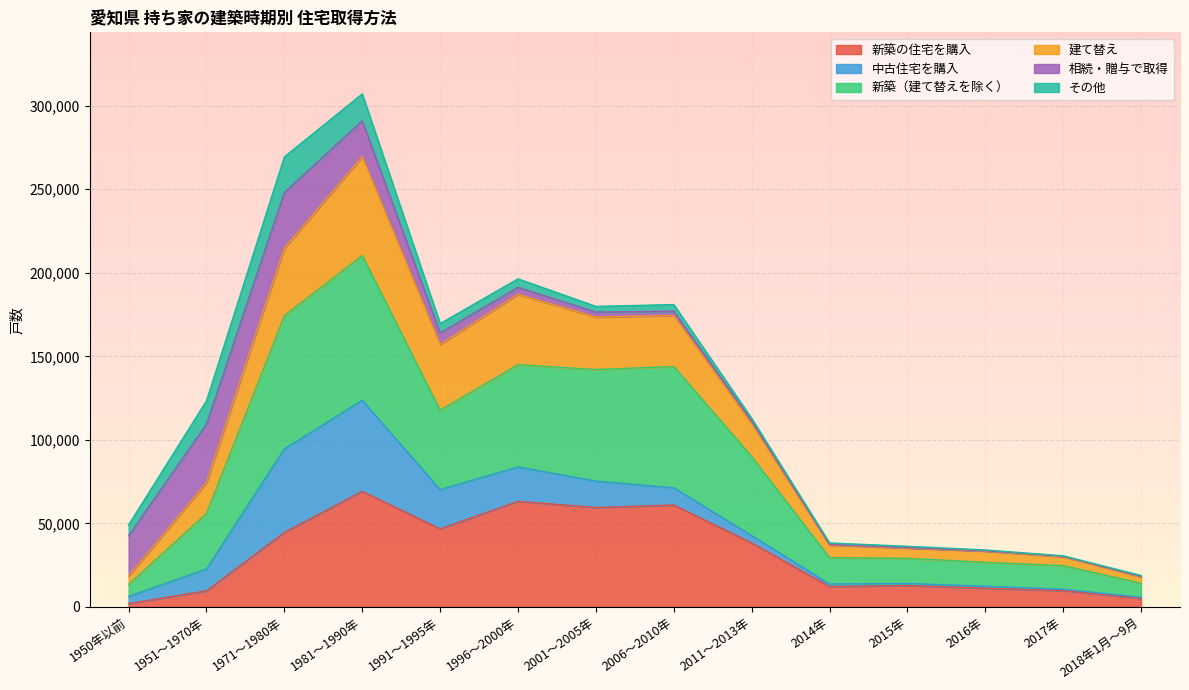

What is the label of the 9th point from the left?

2011～2013年